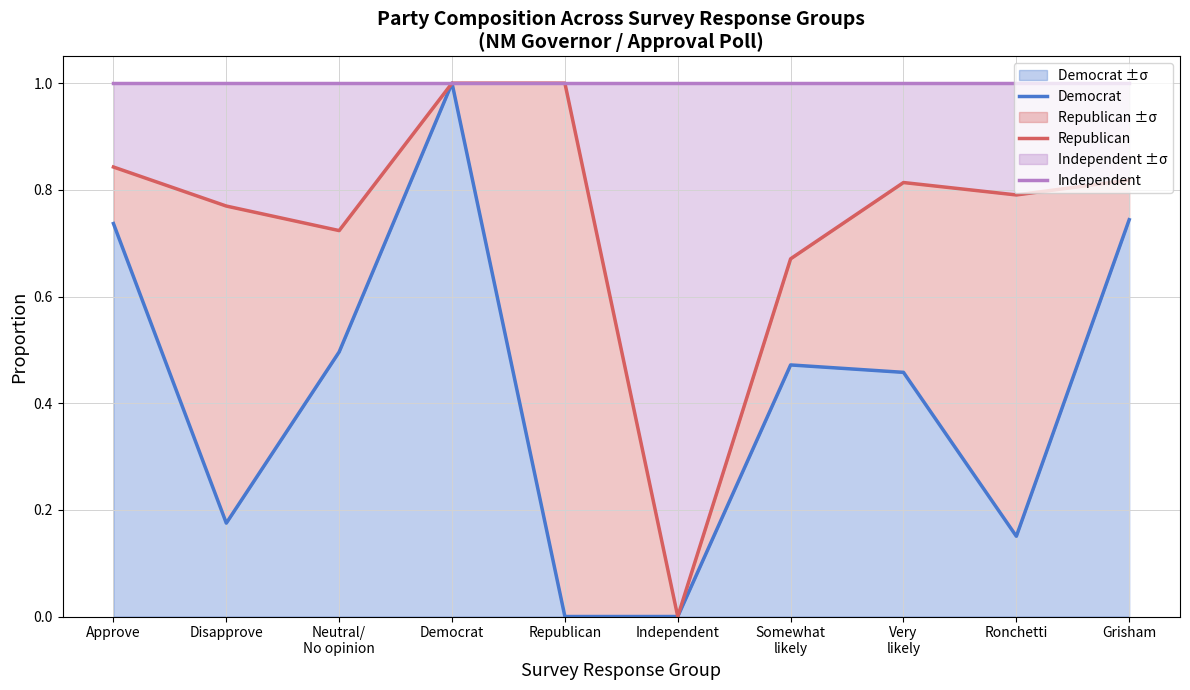

True or false: Democrat and Independent cross at least once.

False